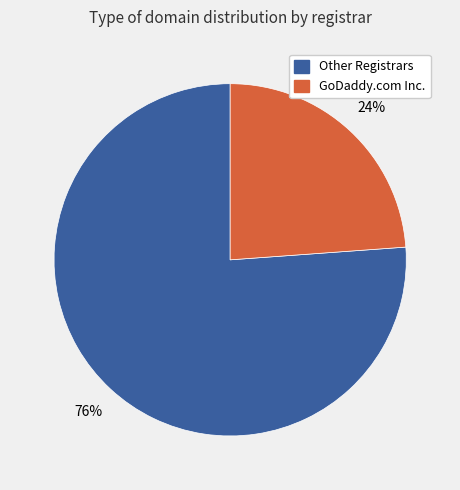

Is there any slice that represents more than half of the pie?

Yes